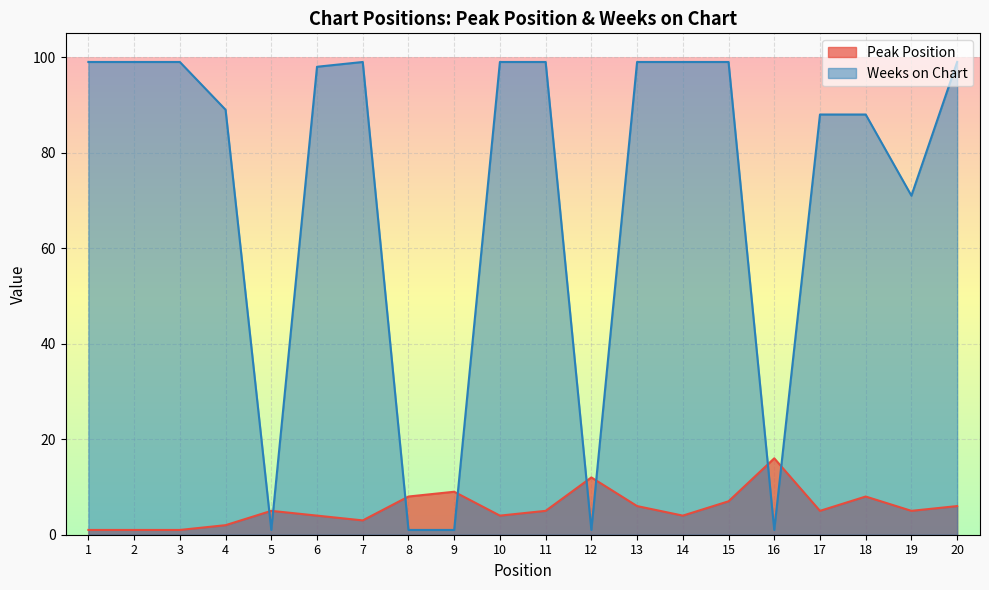

What is the difference between the maximum and second lowest values in the Weeks on Chart series?

98